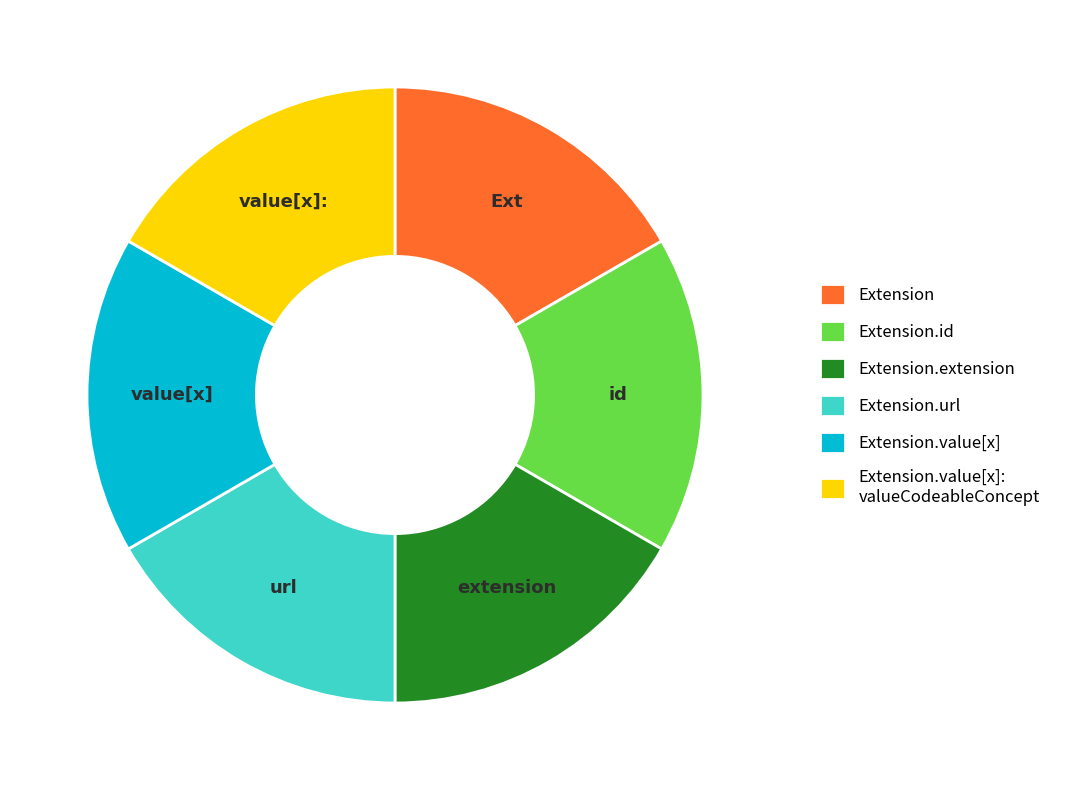

Does Extension.id represent more than half of the total?

No